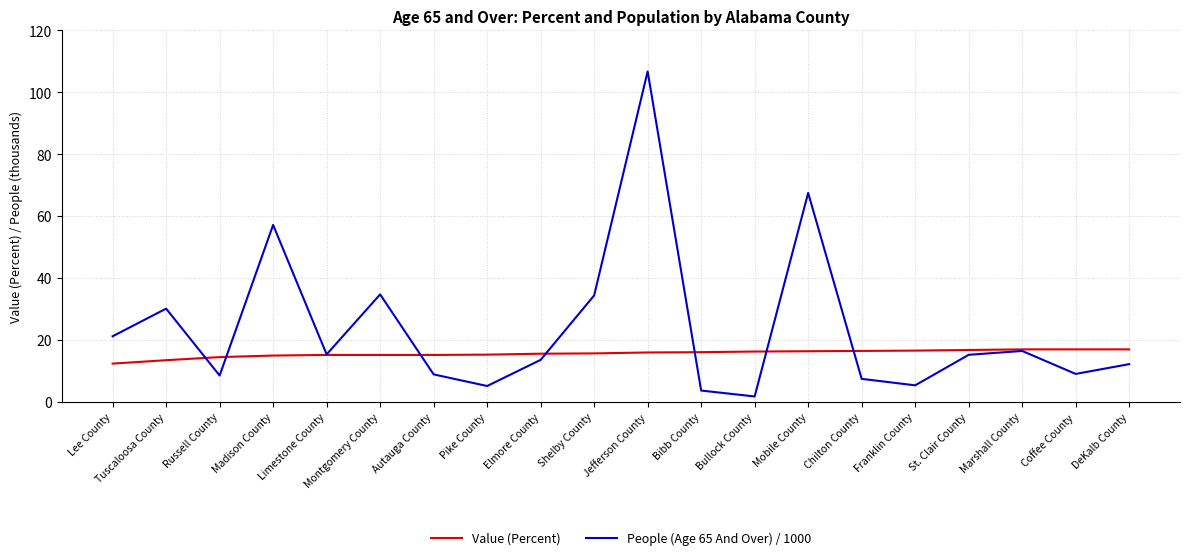

Is the value of People (Age 65 And Over) / 1000 at Jefferson County greater than the value of Value (Percent) at DeKalb County?

Yes